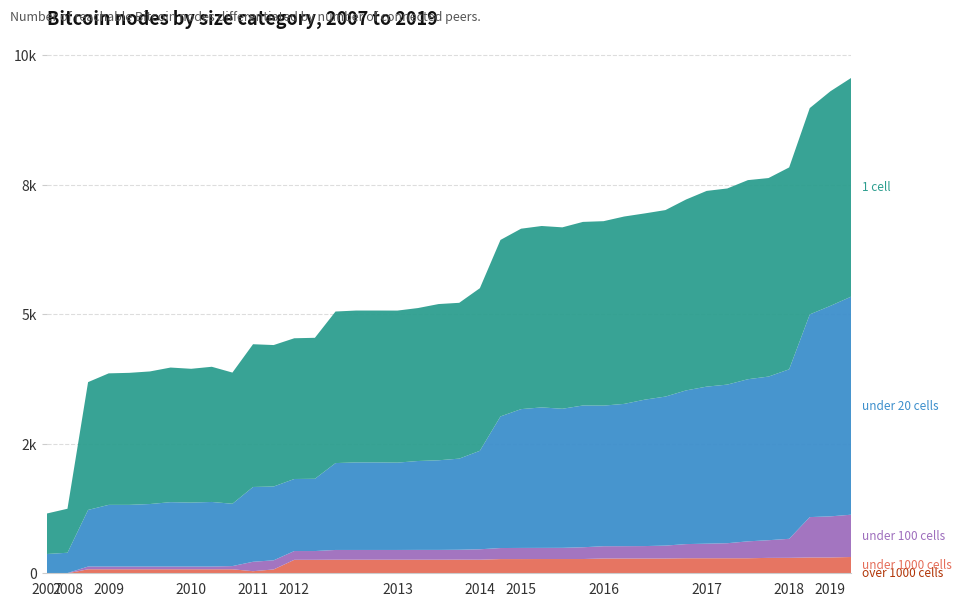

Reading left to right, transcribe all the data shown in this chart.

over_thousand_cells: 0	0	0	0	0	0	0	0	0	0	0	0	0	0	0	0	0	0	0	0	0	0	0	0	0	0	0	0	0	0	0	0	0	0	0	0	0	0	0	0
under_thousand_cells: 0	0	77	77	77	77	77	77	77	77	40	74	260	260	262	262	262	262	262	262	263	262	274	274	275	275	275	285	285	285	285	290	290	290	290	297	298	305	305	314
under_hundred_cells: 4	4	53	53	53	53	53	53	53	62	182	176	169	169	188	188	188	188	189	189	191	201	213	215	215	216	227	237	238	240	249	273	281	290	326	341	367	779	793	816
under_twenty_cells: 368	392	1092	1190	1190	1206	1242	1234	1246	1202	1443	1424	1390	1394	1676	1689	1689	1685	1715	1729	1758	1900	2539	2678	2710	2683	2735	2713	2745	2825	2875	2965	3030	3060	3128	3157	3270	3910	4061	4206
one_cell: 781	849	2466	2537	2547	2558	2597	2581	2608	2531	2754	2729	2715	2720	2924	2930	2930	2933	2951	3014	3006	3137	3405	3481	3500	3500	3542	3558	3615	3593	3598	3683	3776	3784	3841	3830	3895	3981	4140	4219